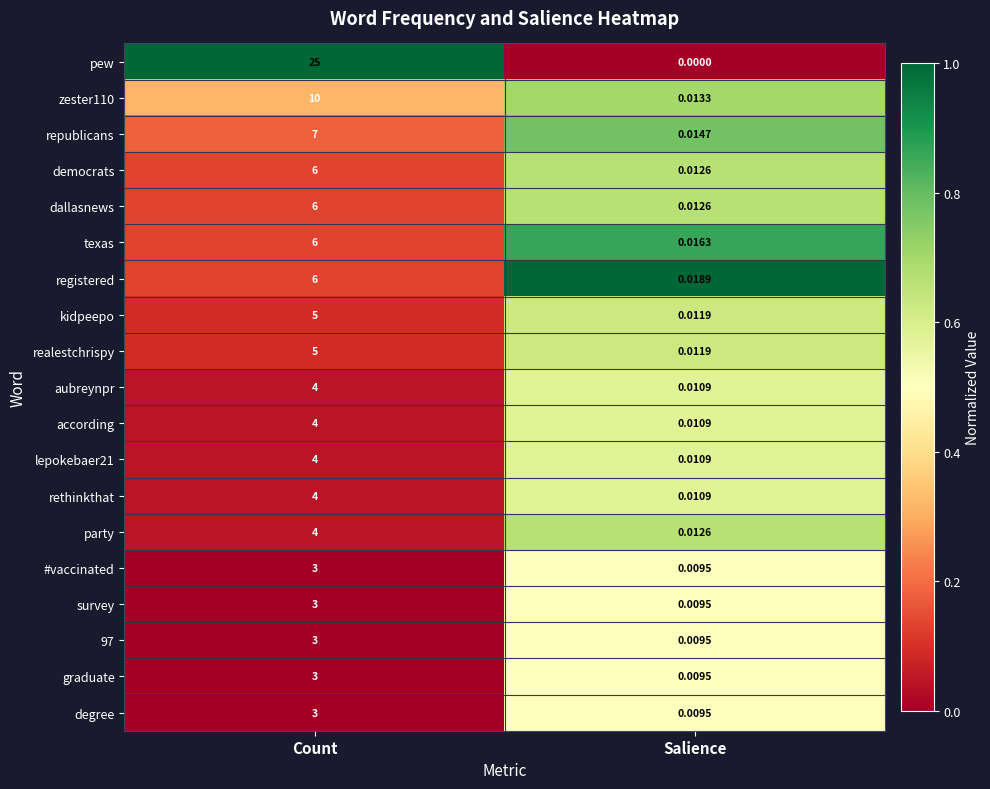

Which series has the largest range (max minus min)?

pew